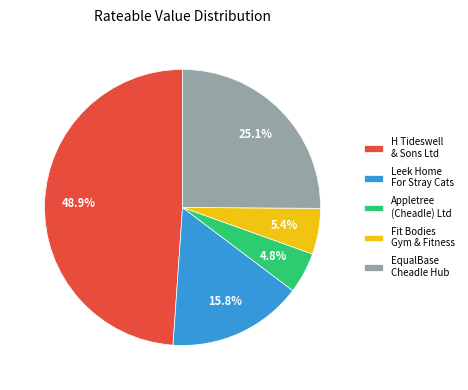

Between EqualBase Cheadle Hub and H Tideswell & Sons Ltd, which is larger?

H Tideswell & Sons Ltd